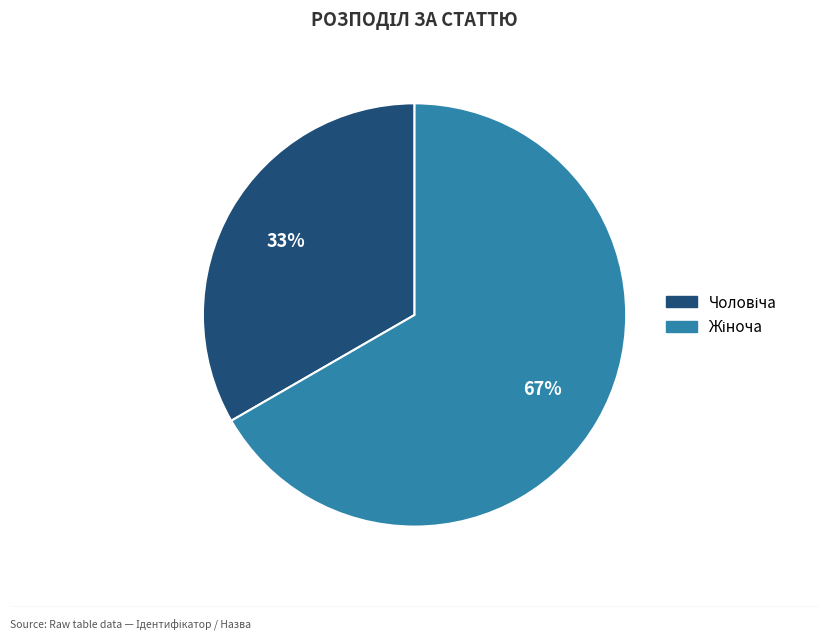

To the nearest percent, what is the average slice percentage?

50%